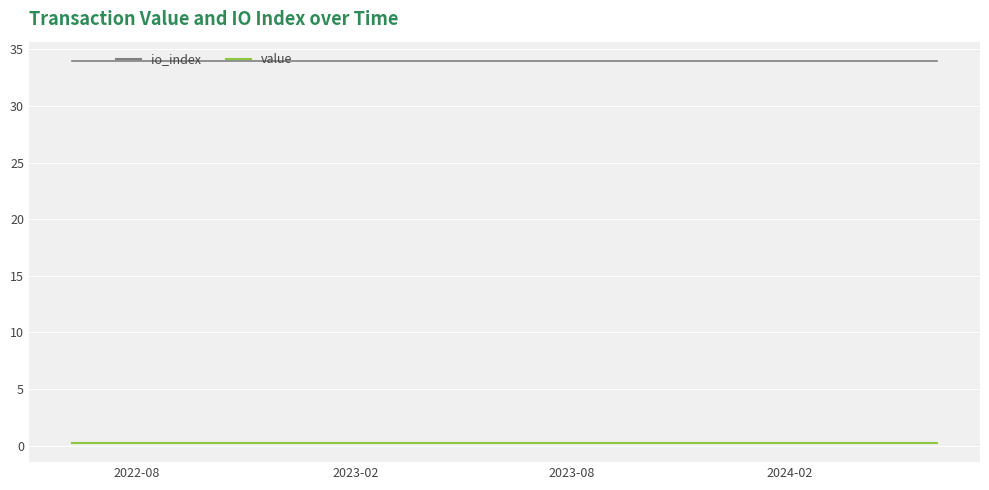

Reading left to right, list all the values displayed in this chart.

io_index: 34.0	34.0	34.0	34.0	34.0	34.0	34.0	34.0	34.0	34.0	34.0	34.0	34.0	34.0	34.0	34.0	34.0	34.0	34.0	34.0	34.0	34.0	34.0	34.0	34.0
value: 0.2	0.2	0.2	0.2	0.2	0.2	0.2	0.2	0.2	0.2	0.2	0.2	0.2	0.2	0.2	0.2	0.2	0.2	0.2	0.2	0.2	0.2	0.2	0.2	0.2